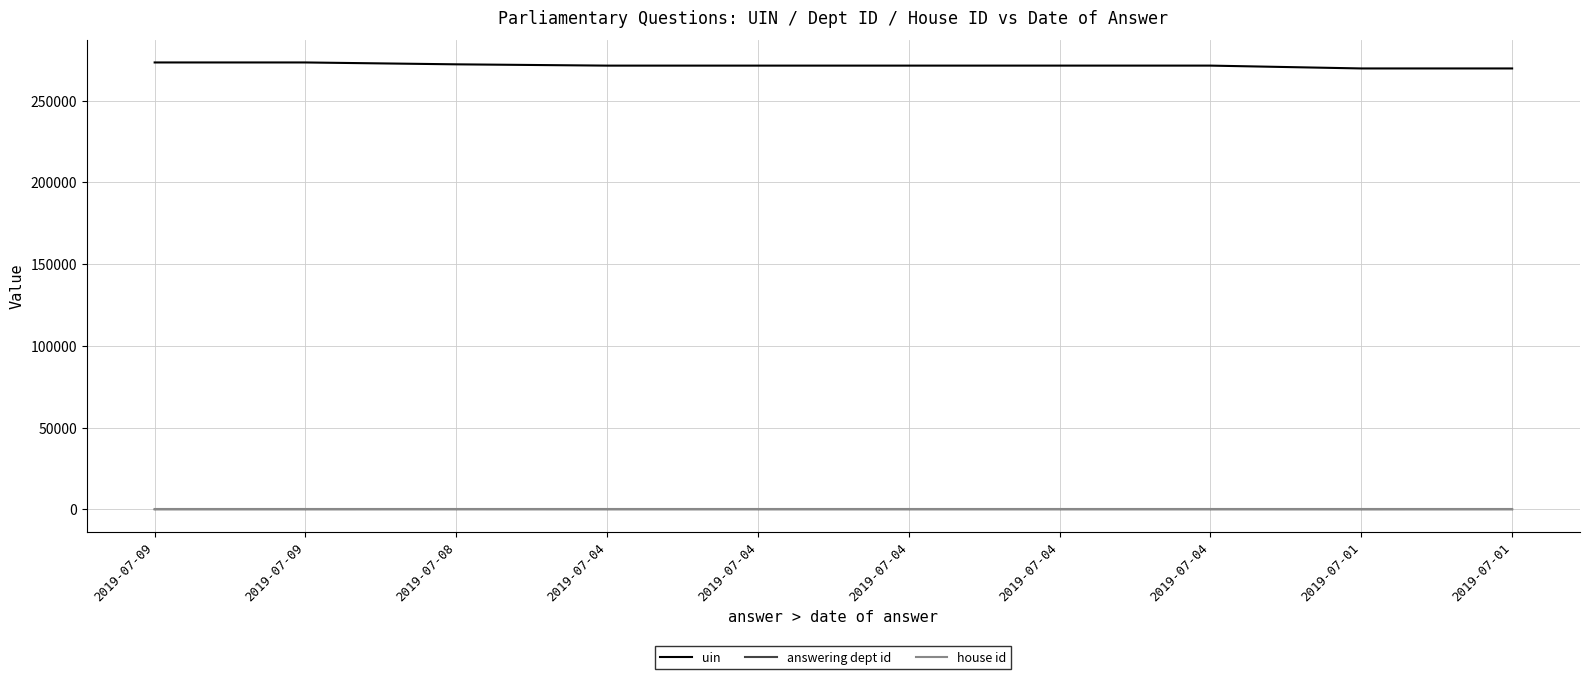

What is the value of the house id point at the 9th from the left?

1